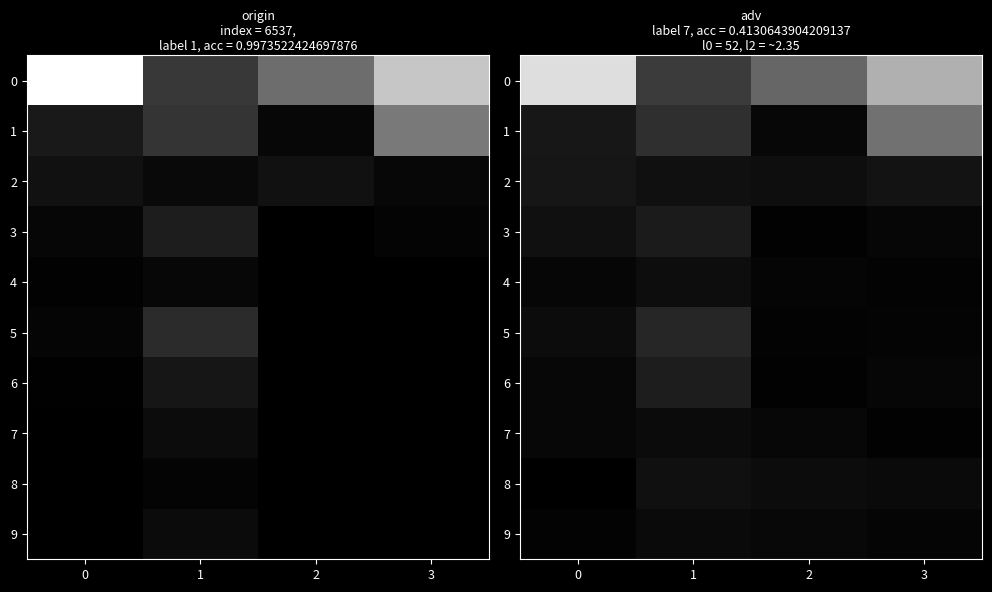

Rank the series at 2 from highest to lowest value.

0, 2, 8, 9, 7, 1, 4, 5, 6, 3